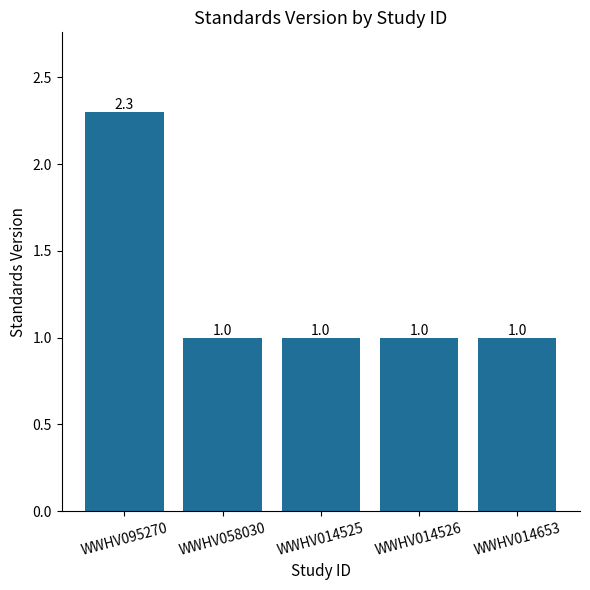

How many categories are shown in the chart?

5